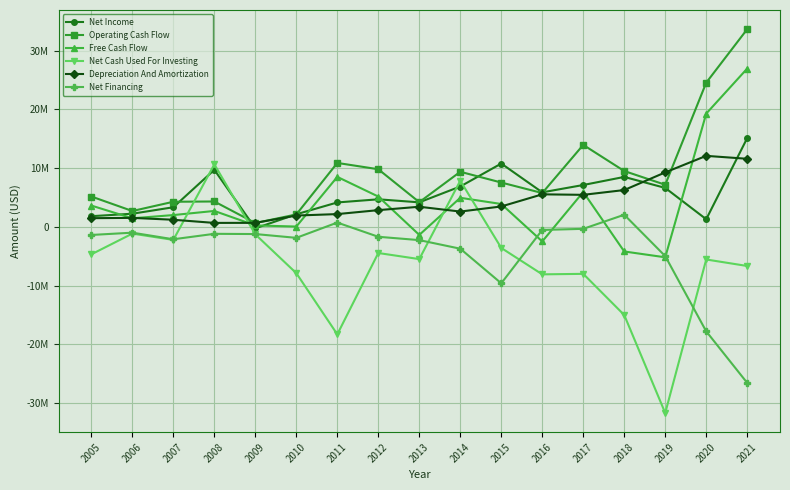

Which series has the widest spread of values?

Net Cash Used For Investing